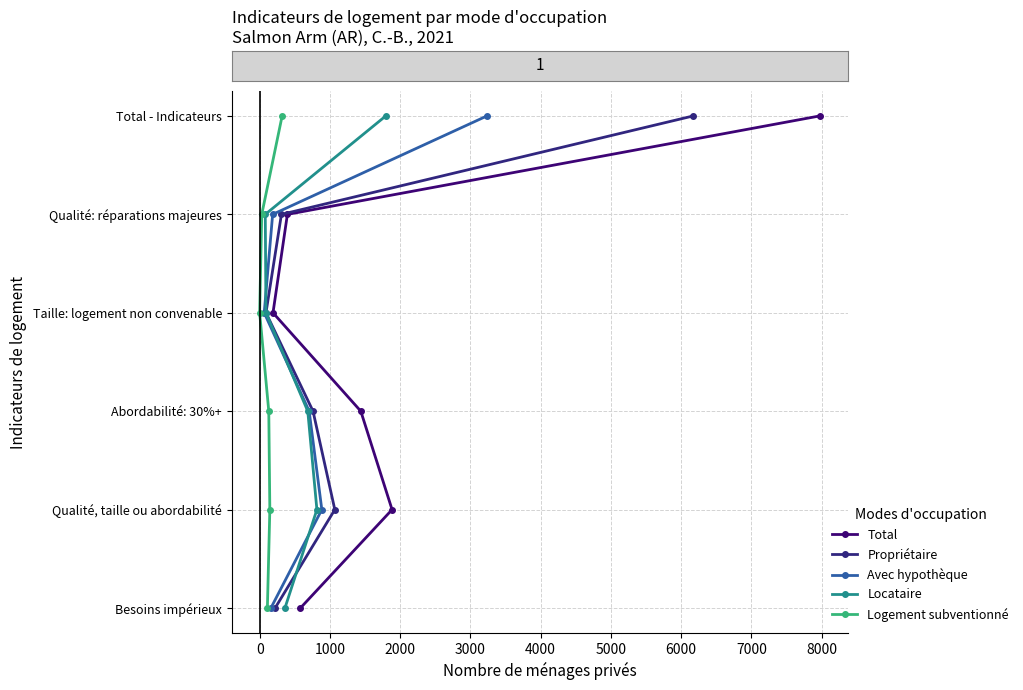

True or false: Total and Avec hypothèque intersect in this chart.

False